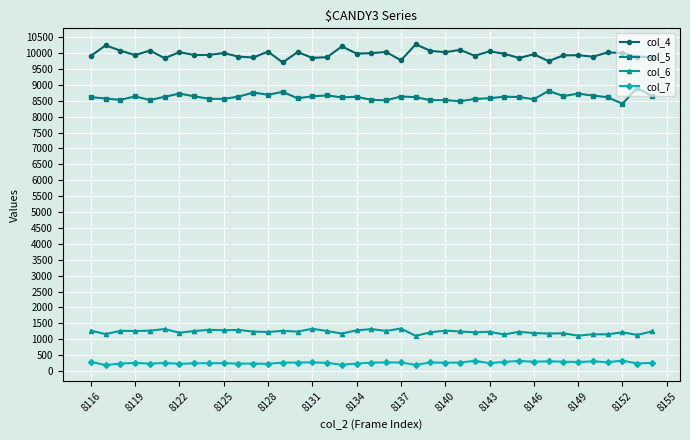

List the series in order of their peak value, lowest first.

col_7, col_6, col_5, col_4